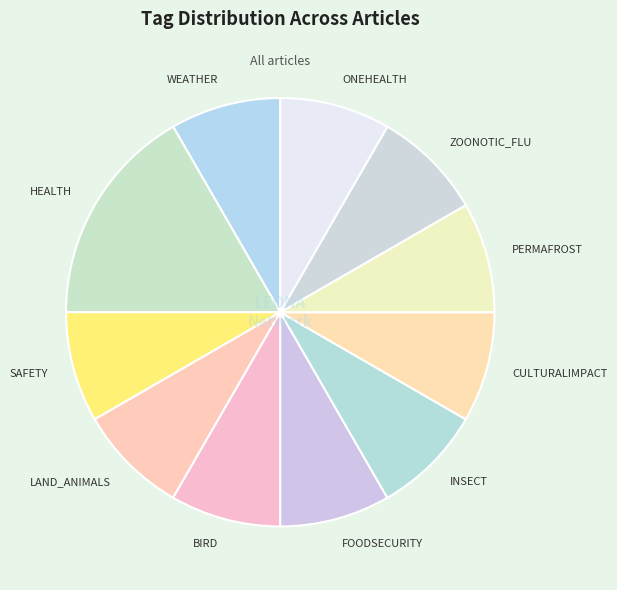

Is the sum of ZOONOTIC_FLU and BIRD greater than half?

No